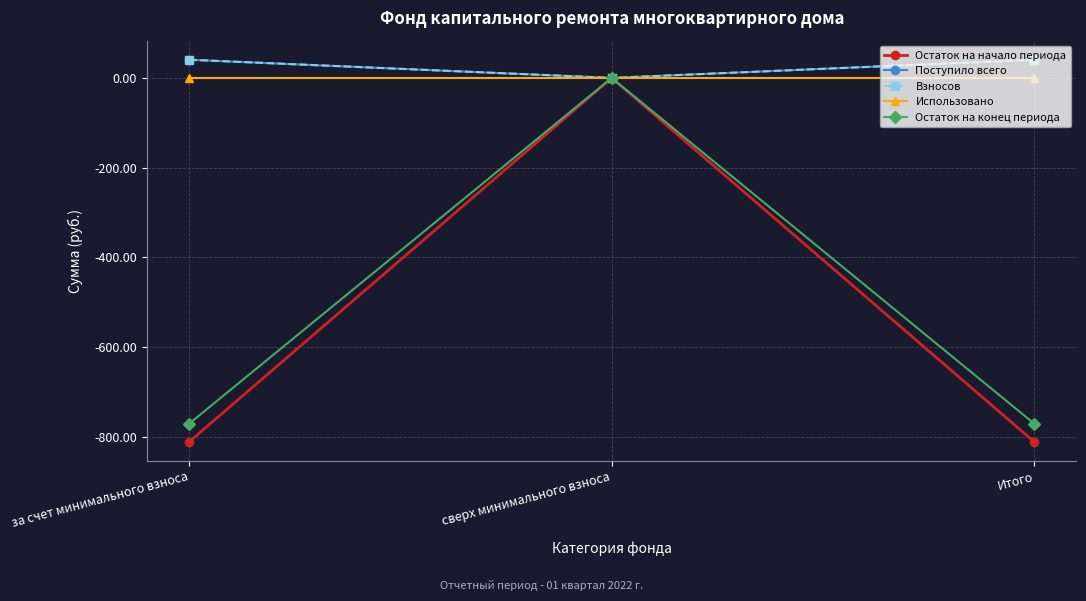

What is the difference between the Поступило всего values at за счет минимального взноса and сверх минимального взноса?

40.5